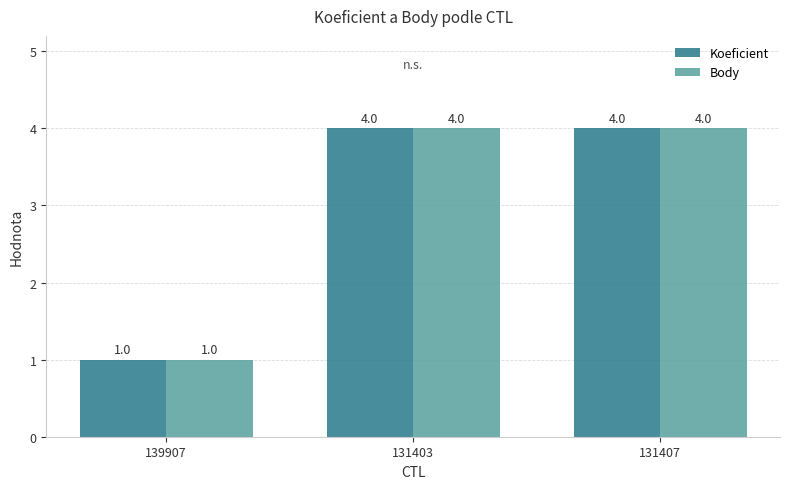

What is the sum of all Body values?

9